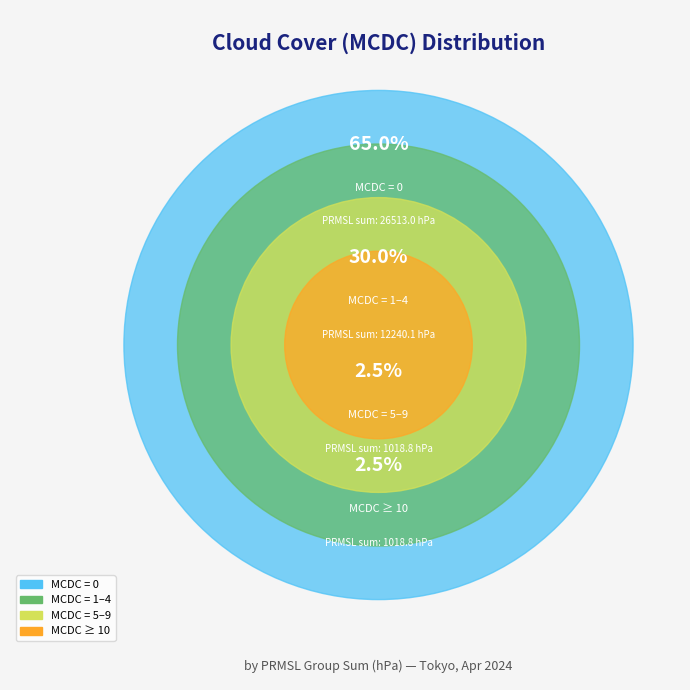

To the nearest percent, what percentage of the pie is 25?

2%